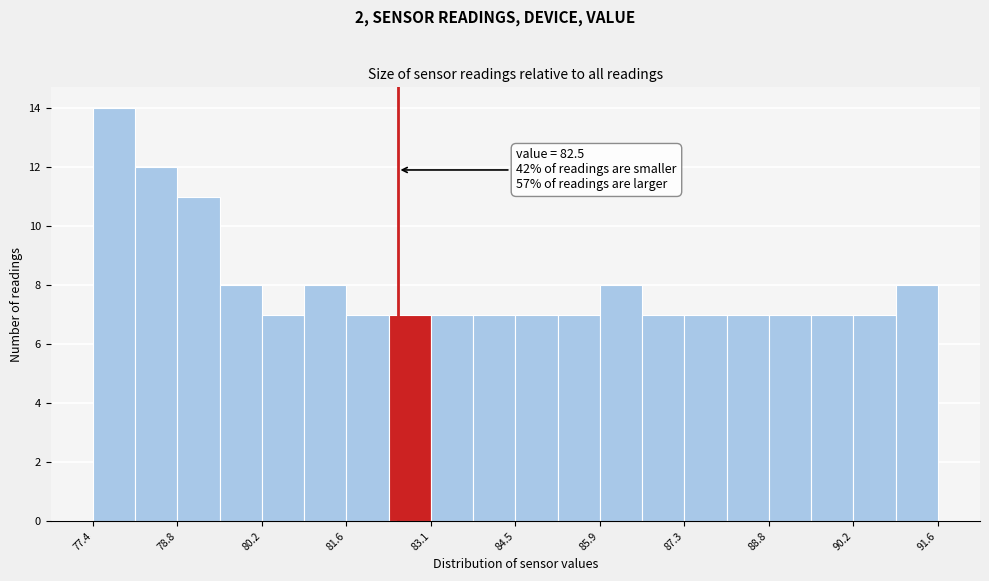

Around what value on the x-axis is the tallest bar? Give the approximate position of its centre, as read against the axis.

77.8